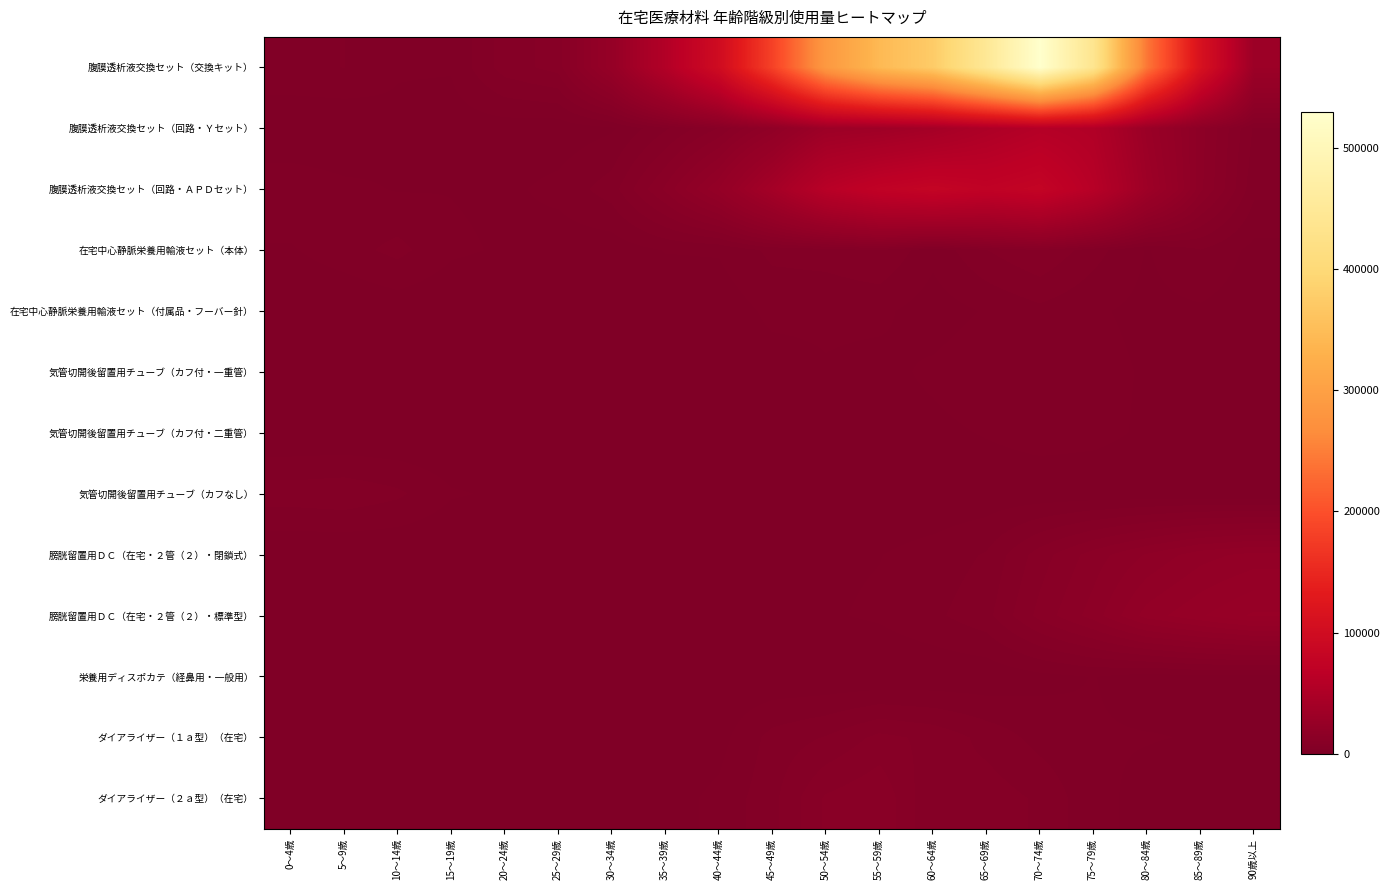

At 15～19歳, list the series in order from largest to smallest.

在宅中心静脈栄養用輸液セット（本体）, 気管切開後留置用チューブ（カフなし）, 腹膜透析液交換セット（交換キット）, 腹膜透析液交換セット（回路・ＡＰＤセット）, 腹膜透析液交換セット（回路・Ｙセット）, 気管切開後留置用チューブ（カフ付・一重管）, 栄養用ディスポカテ（経鼻用・一般用）, 在宅中心静脈栄養用輸液セット（付属品・フーバー針）, 気管切開後留置用チューブ（カフ付・二重管）, 膀胱留置用ＤＣ（在宅・２管（２）・標準型）, 膀胱留置用ＤＣ（在宅・２管（２）・閉鎖式）, ダイアライザー（１ａ型）（在宅）, ダイアライザー（２ａ型）（在宅）